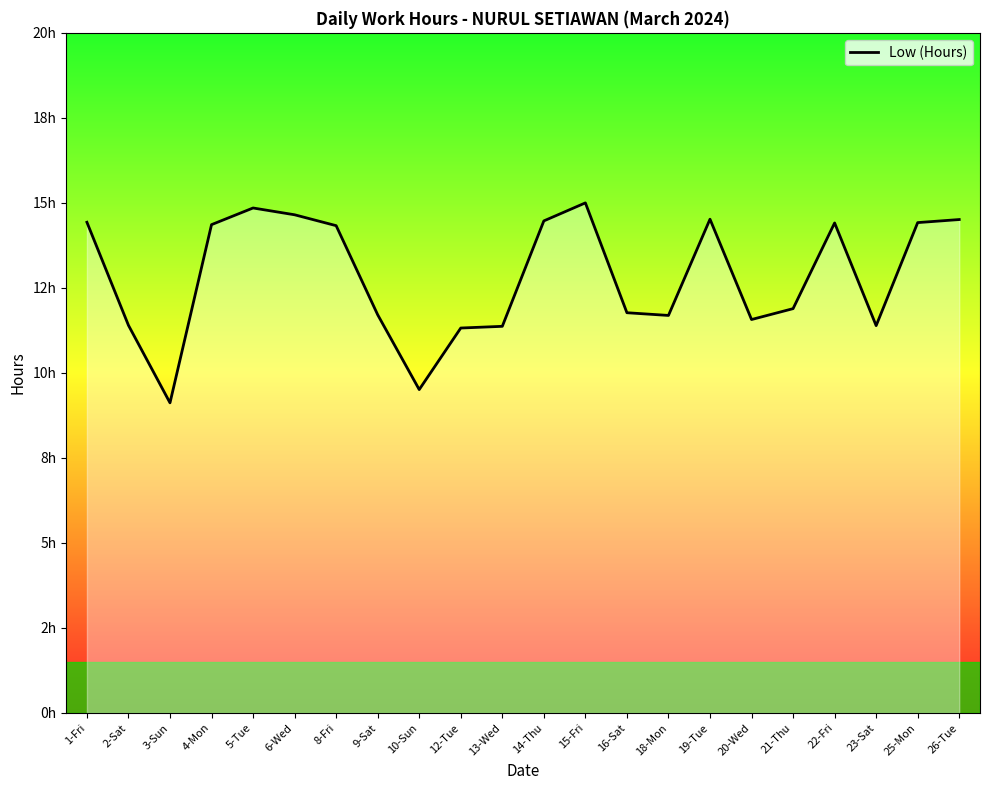

List the labels in order of value, largest first.

15-Fri, 5-Tue, 6-Wed, 19-Tue, 26-Tue, 14-Thu, 1-Fri, 25-Mon, 22-Fri, 4-Mon, 8-Fri, 21-Thu, 16-Sat, 9-Sat, 18-Mon, 20-Wed, 2-Sat, 23-Sat, 13-Wed, 12-Tue, 10-Sun, 3-Sun